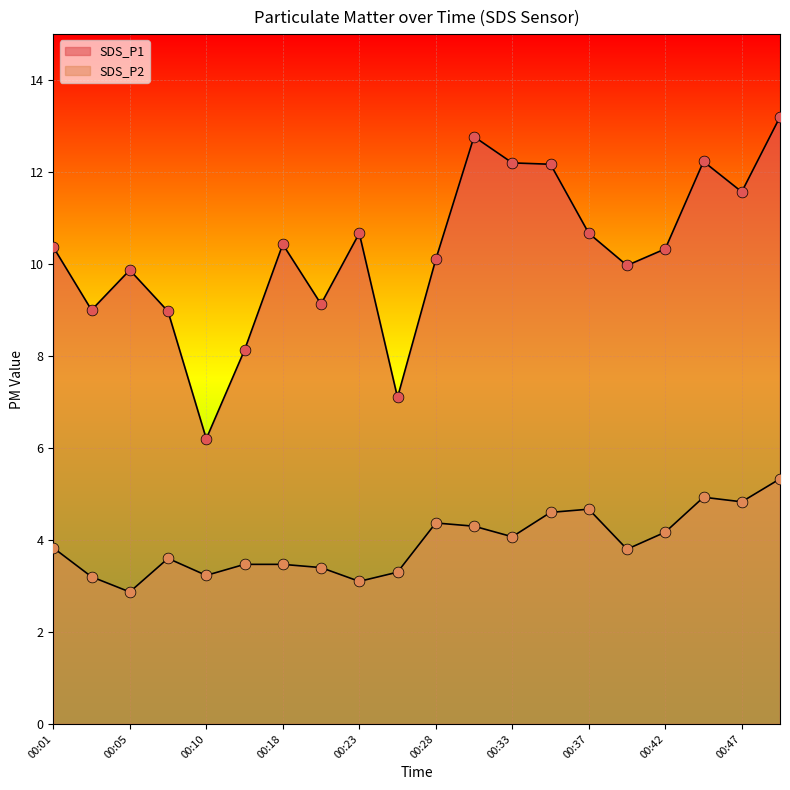

Which series contains the lowest Y value?

SDS_P2